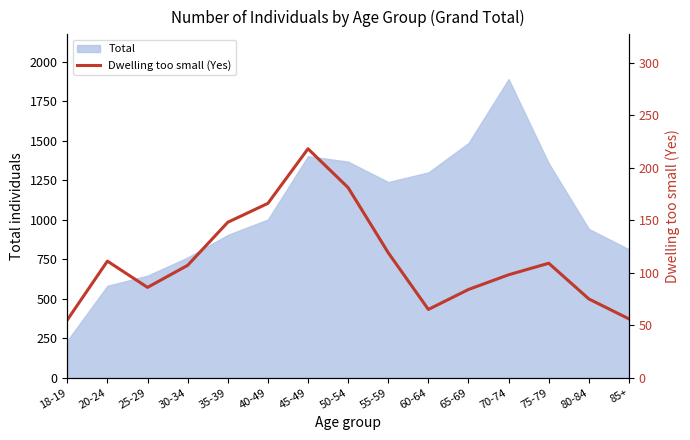

List the labels in order of value, largest first.

45-49, 50-54, 40-49, 35-39, 55-59, 20-24, 75-79, 30-34, 70-74, 25-29, 65-69, 80-84, 60-64, 85+, 18-19